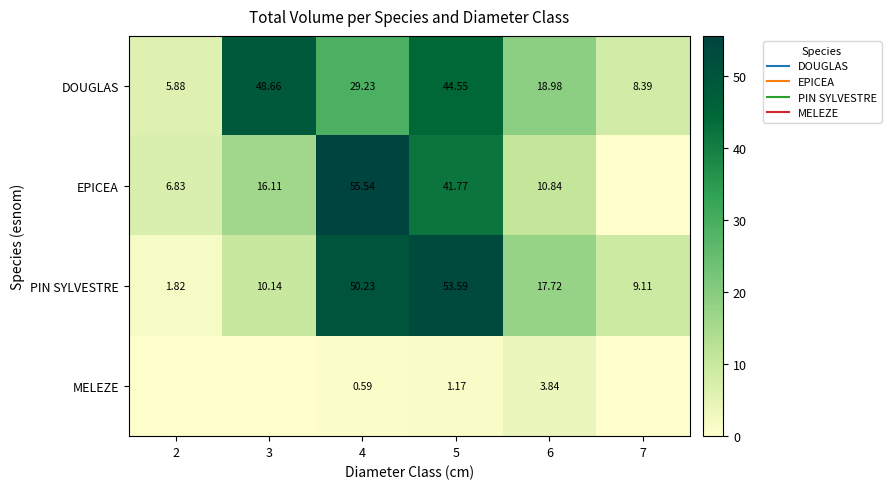

At 6, list the series in order from largest to smallest.

DOUGLAS, PIN SYLVESTRE, EPICEA, MELEZE